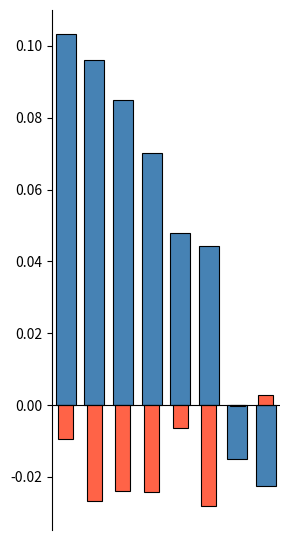

Which has a higher value, 6 or 4?

4